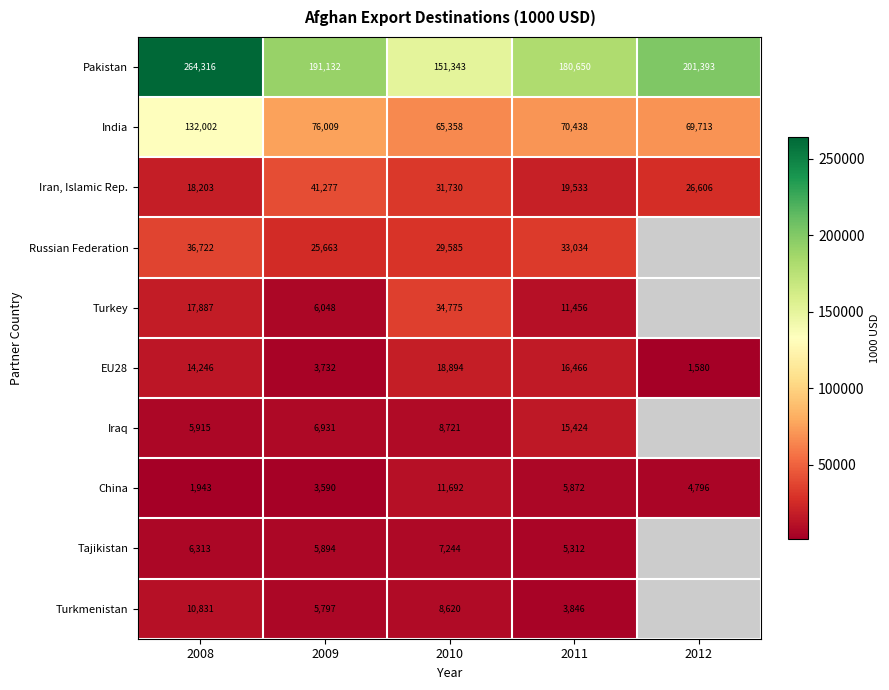

What is the spread (max minus min) of values at 2009?

187542.0